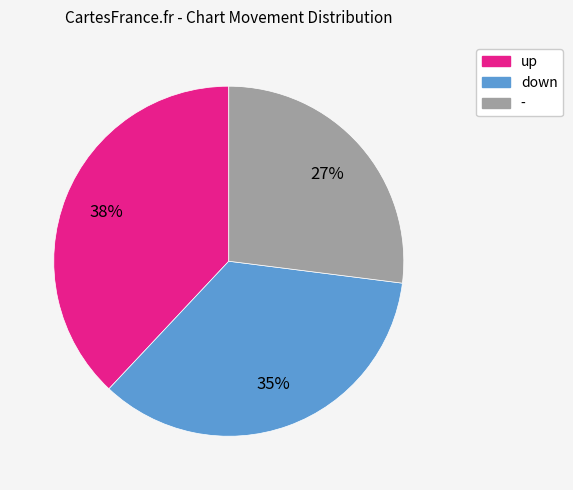

Which category has the smallest portion of the pie?

-